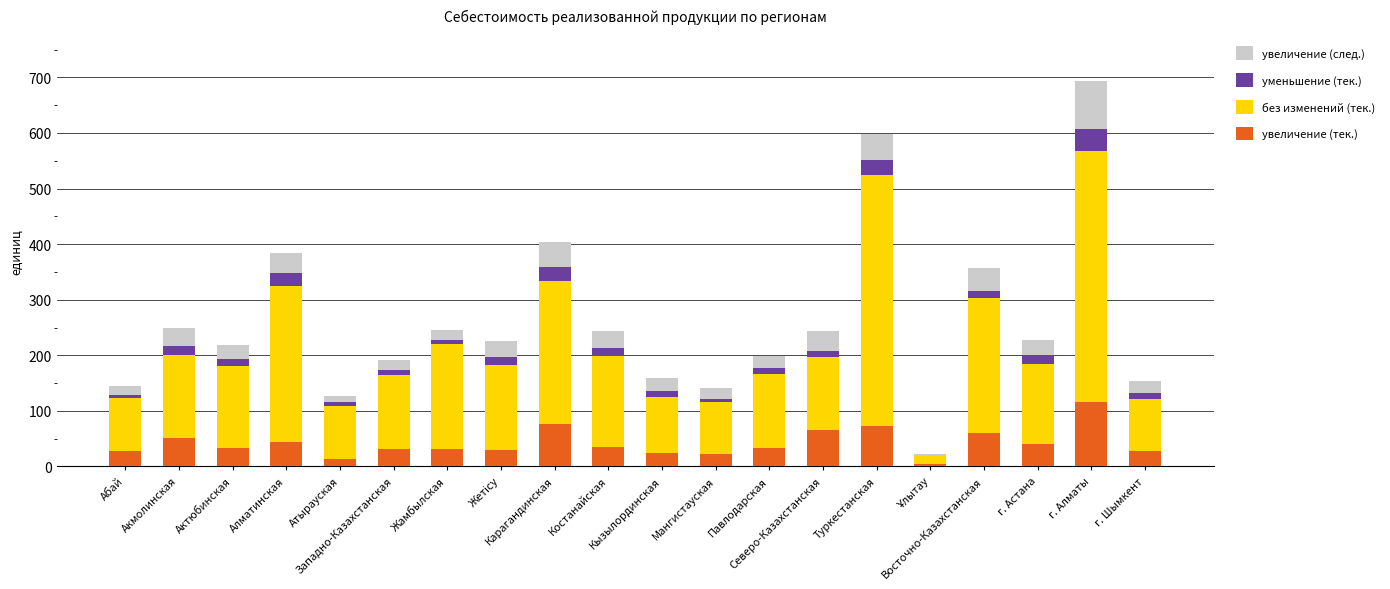

What is the maximum value for увеличение (тек.)?

116